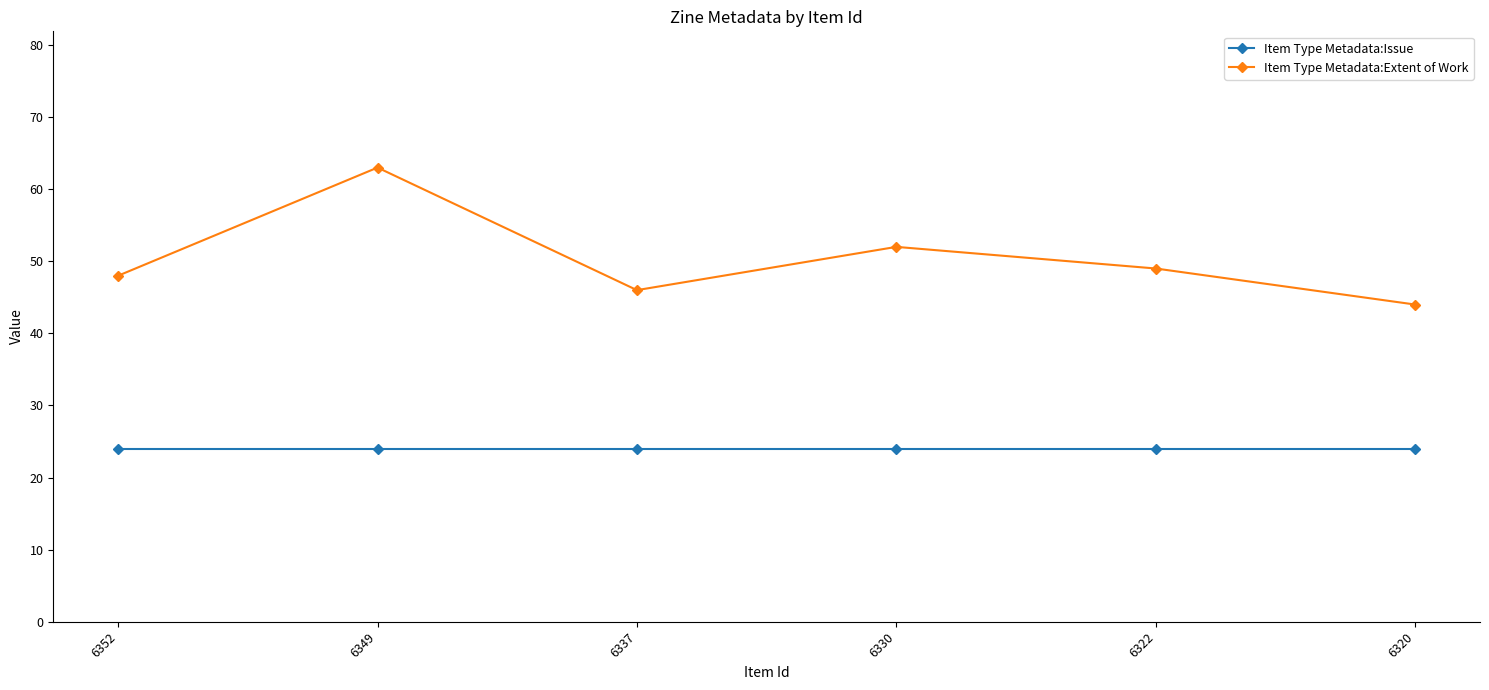

What are all the series names shown in the legend?

Item Type Metadata:Issue, Item Type Metadata:Extent of Work